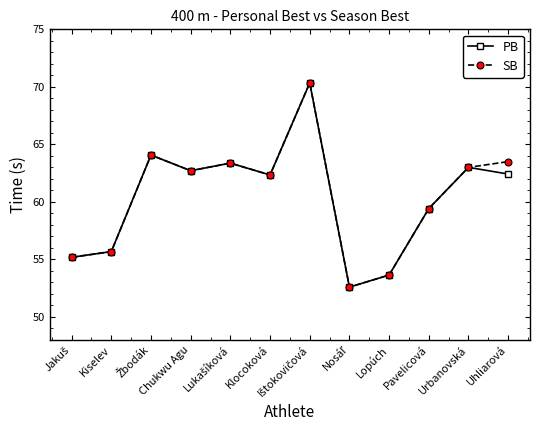

True or false: SB has more than 2 interior local peaks.

True